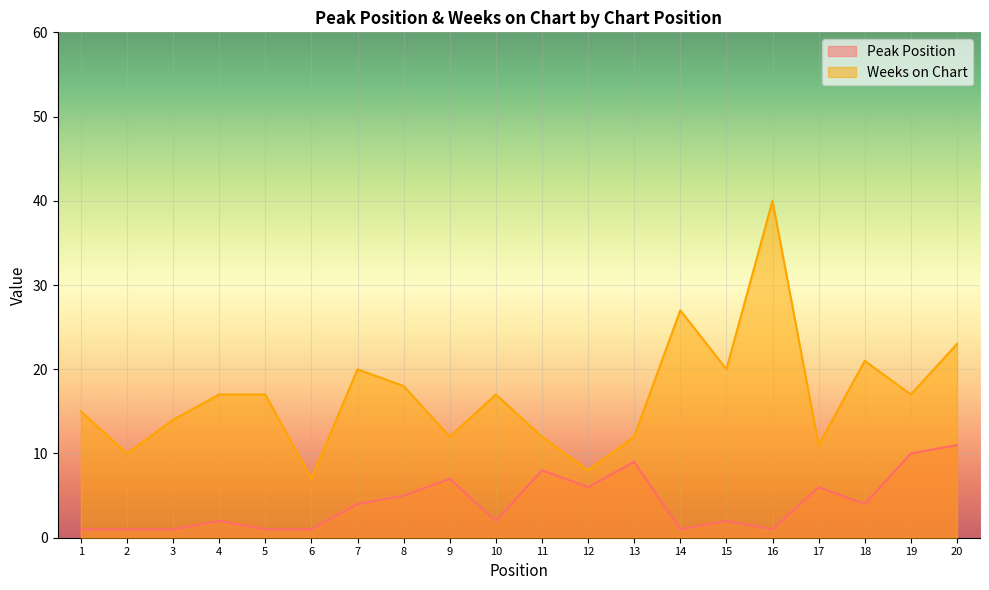

Which series has the widest spread of values?

Weeks on Chart